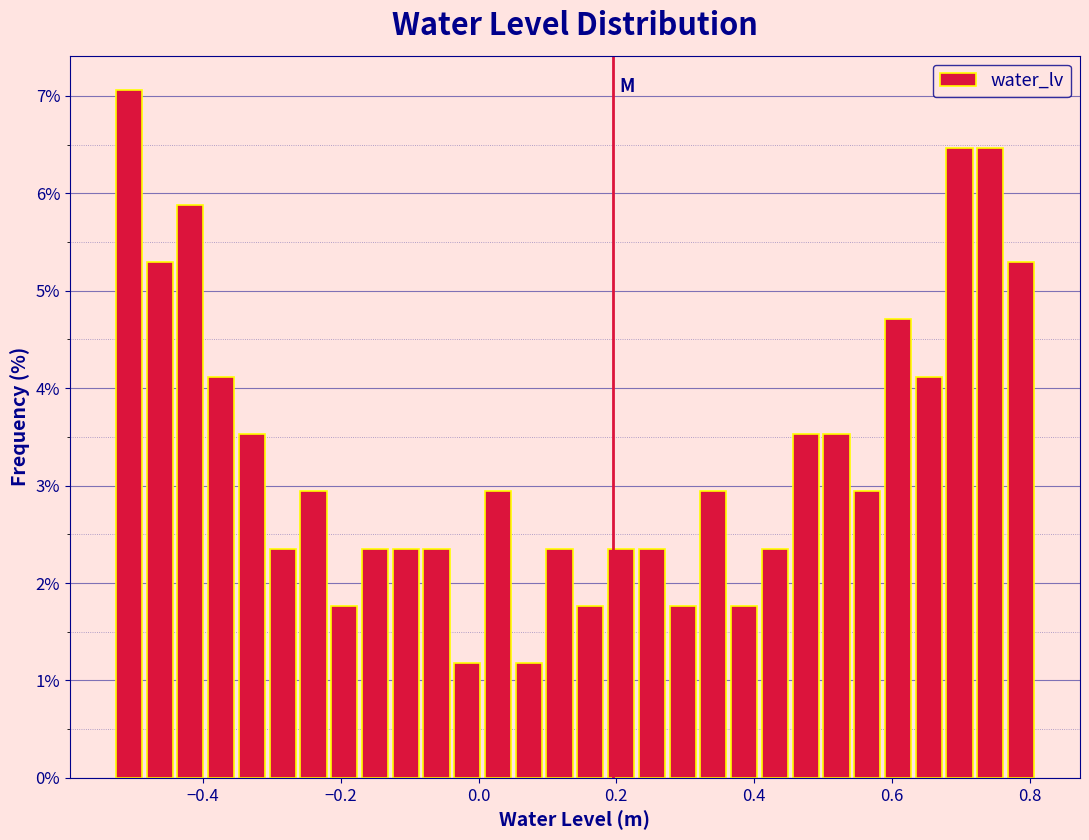

Around what value on the x-axis is the tallest bar? Give the approximate position of its centre, as read against the axis.

-0.50